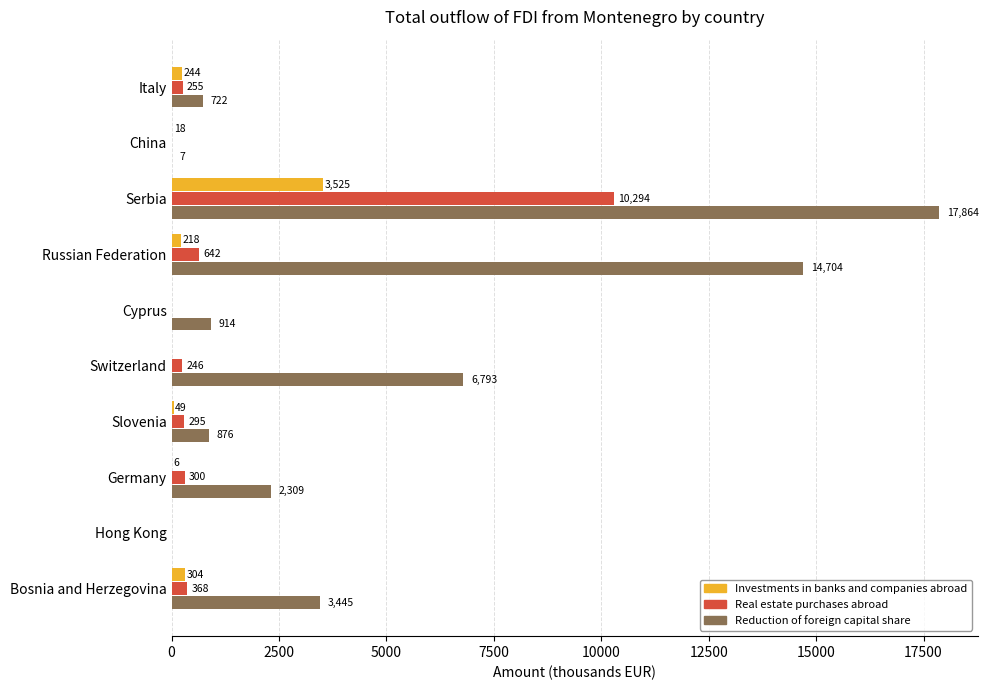

What is the greatest value displayed?

17863.9